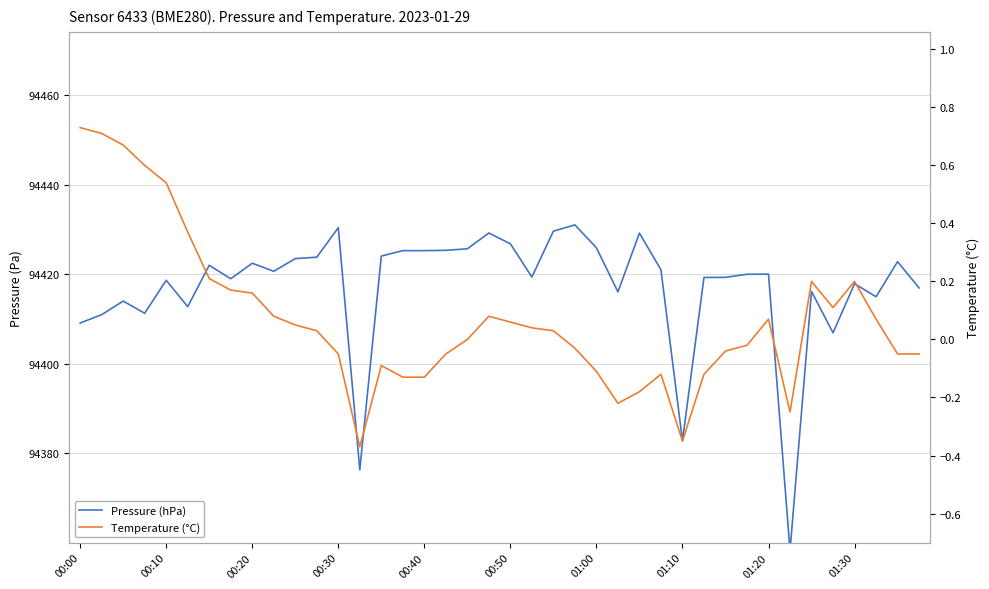

True or false: Pressure (hPa) has a value of 132080.3 at 13.

False